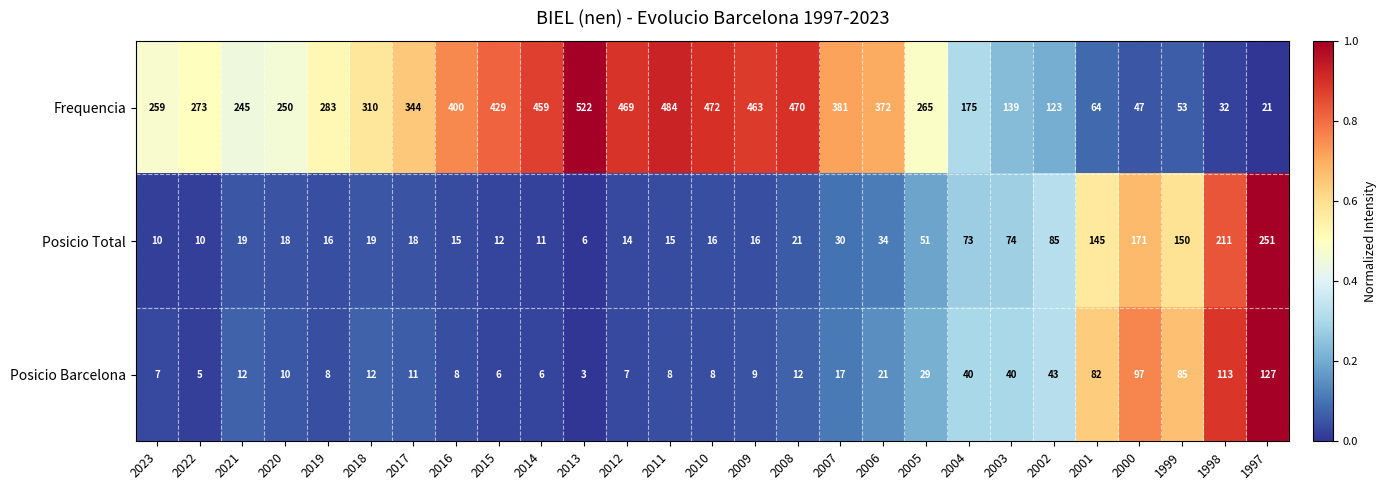

What is the average value of the Posicio Barcelona series?

31